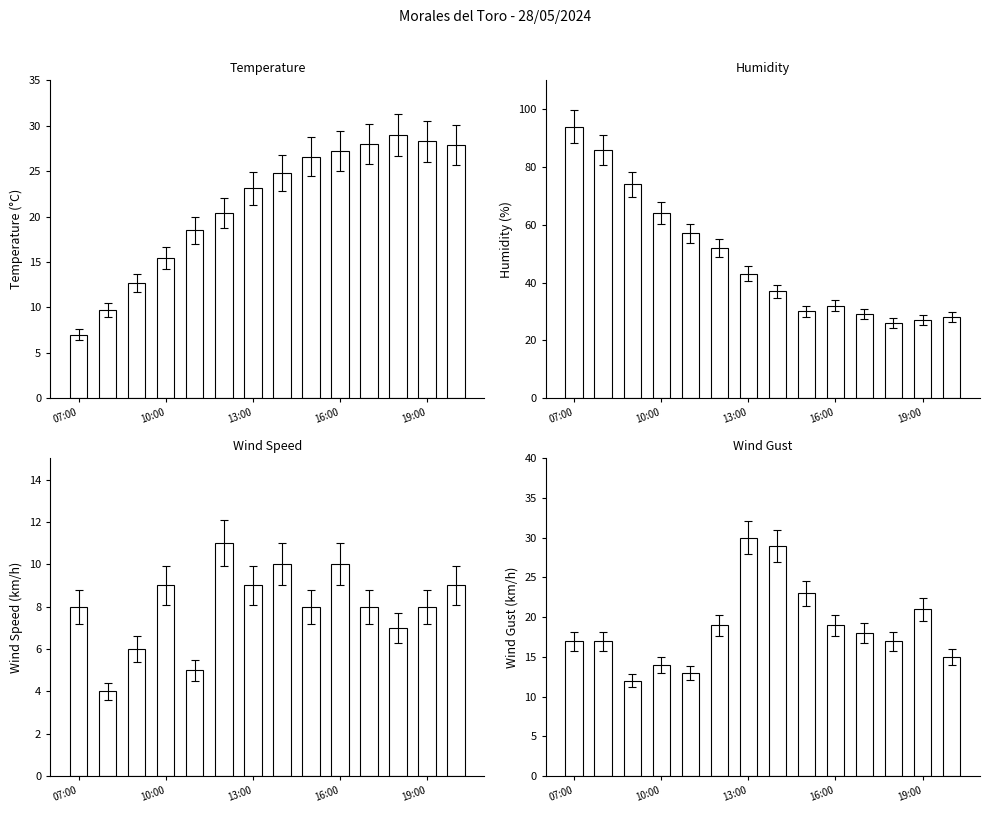

Reading left to right, transcribe all the data shown in this chart.

Temperature (C): 7.0	9.7	12.7	15.4	18.5	20.4	23.1	24.8	26.6	27.2	28.0	29.0	28.3	27.9
Humidity (%): 94.0	86.0	74.0	64.0	57.0	52.0	43.0	37.0	30.0	32.0	29.0	26.0	27.0	28.0
Wind Speed (km/h): 8.0	4.0	6.0	9.0	5.0	11.0	9.0	10.0	8.0	10.0	8.0	7.0	8.0	9.0
Wind Gust (km/h): 17.0	17.0	12.0	14.0	13.0	19.0	30.0	29.0	23.0	19.0	18.0	17.0	21.0	15.0